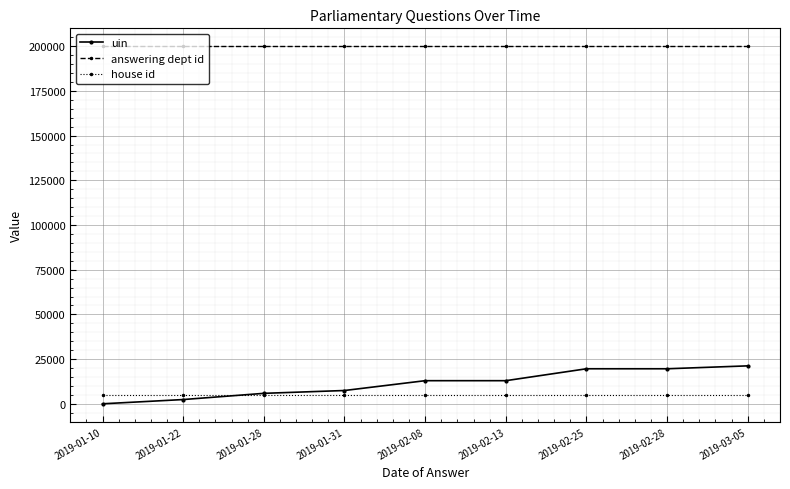

True or false: house id and answering dept id intersect in this chart.

False